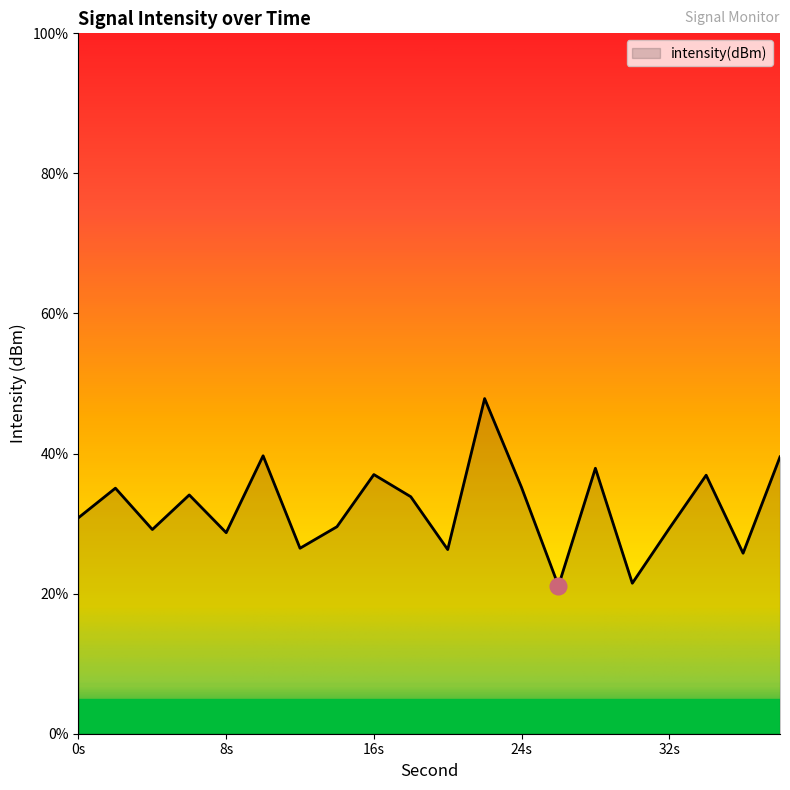

True or false: there are more than 2 points higher than both neighbors.

True